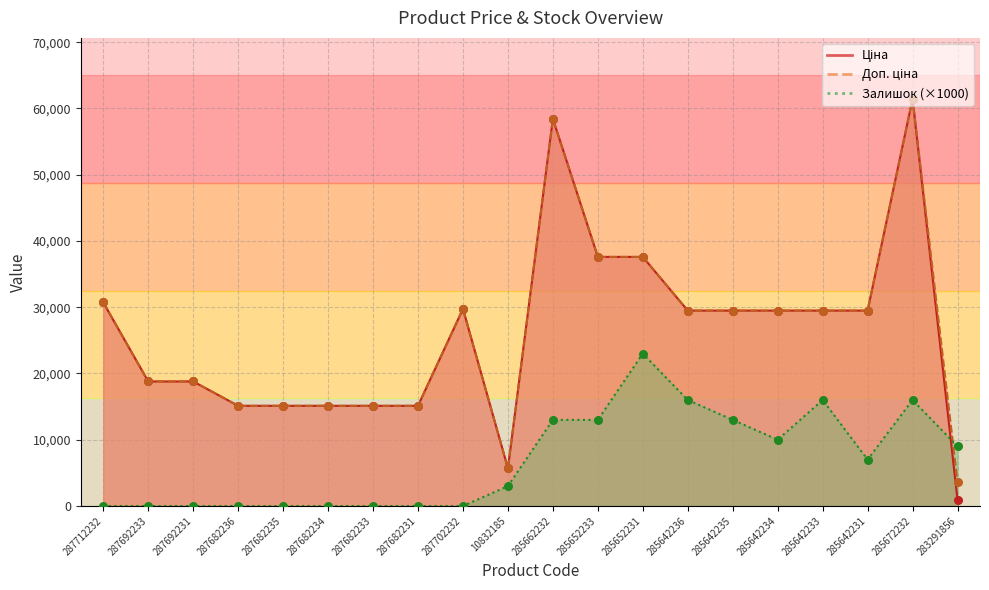

Which series reaches the maximum Y coordinate?

Ціна